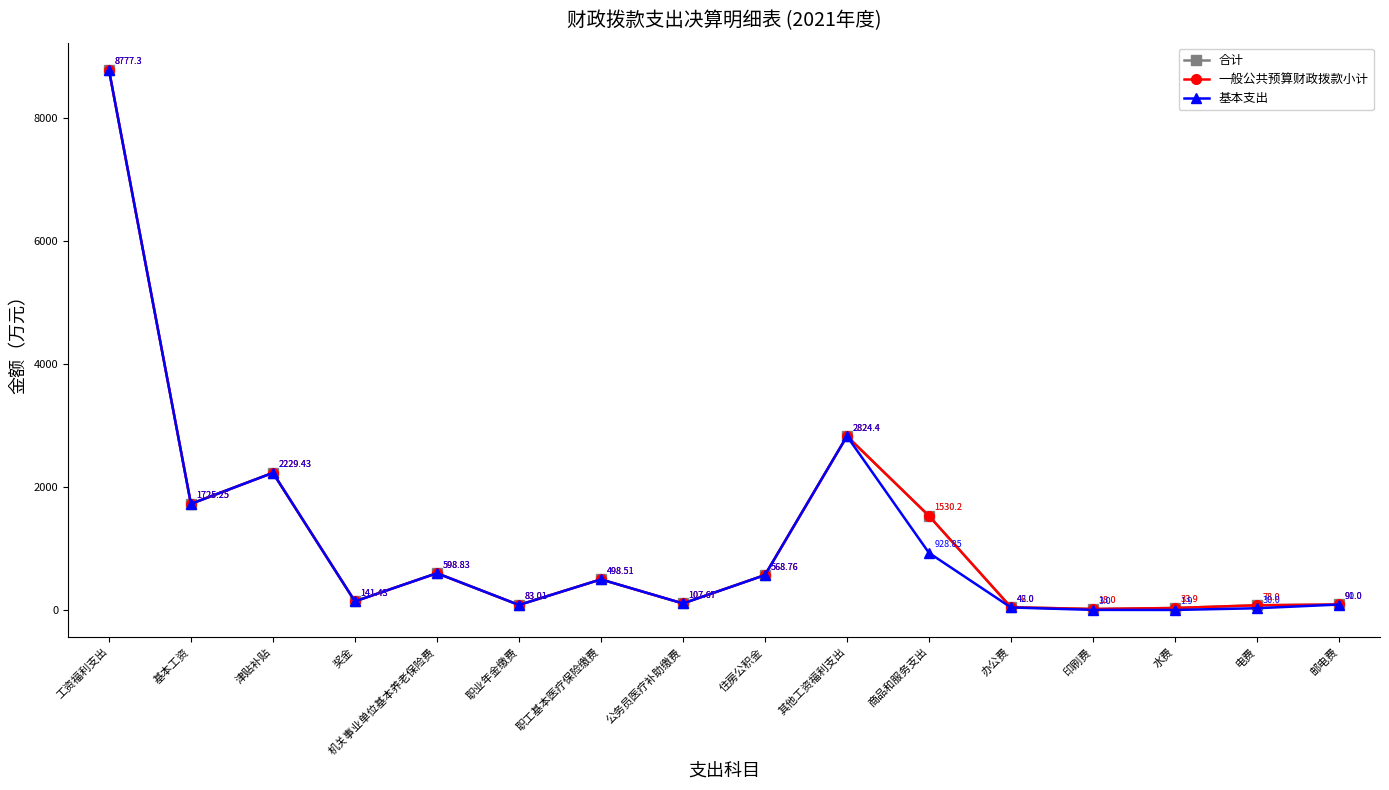

Does the chart have visible grid lines?

No